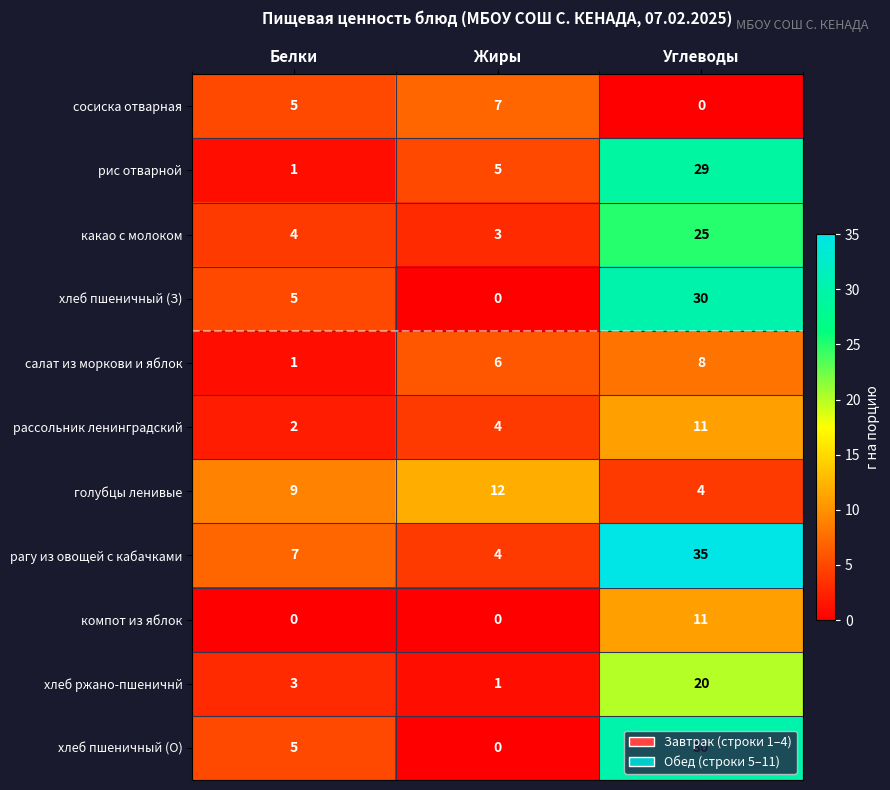

At which label does рассольник ленинградский reach its peak?

Углеводы